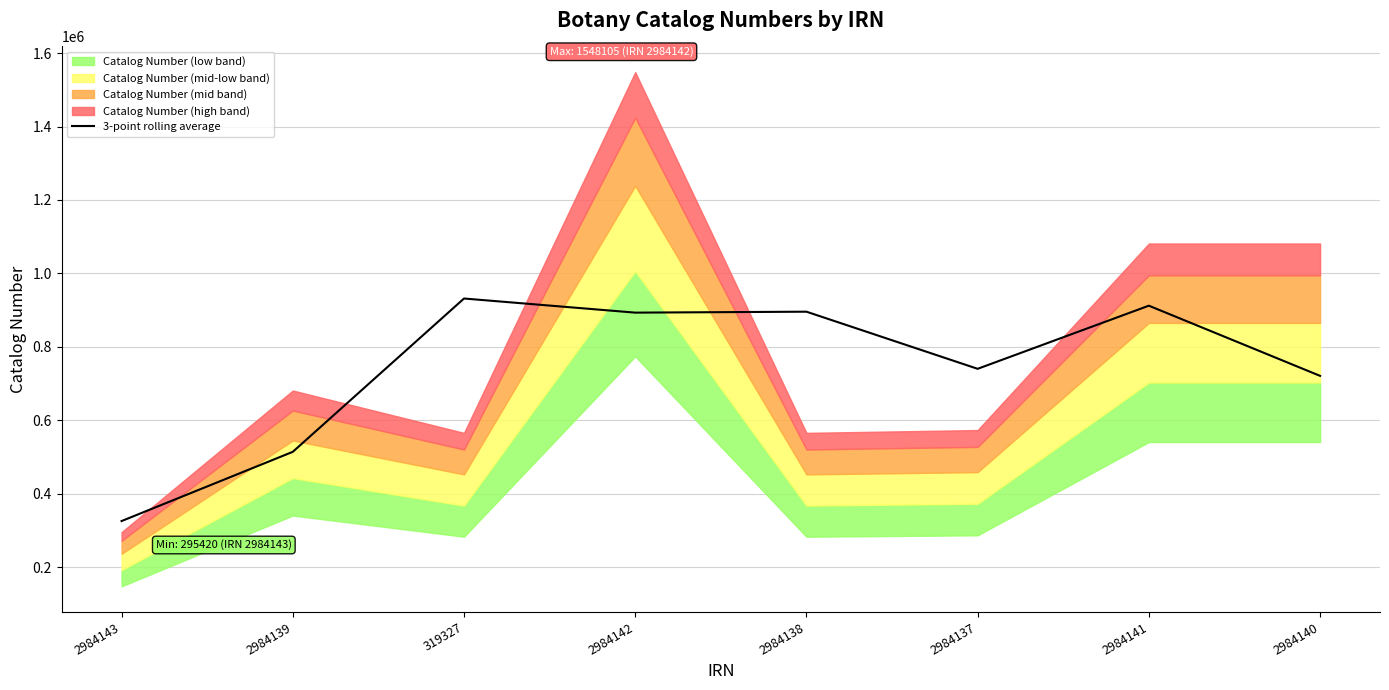

Reading right to left, list all the values displayed in this chart.

2984140=720923.0	2984141=912033.0	2984137=740118.7	2984138=895690.0	2984142=893125.0	319327=931582.7	2984139=514021.0	2984143=325476.0